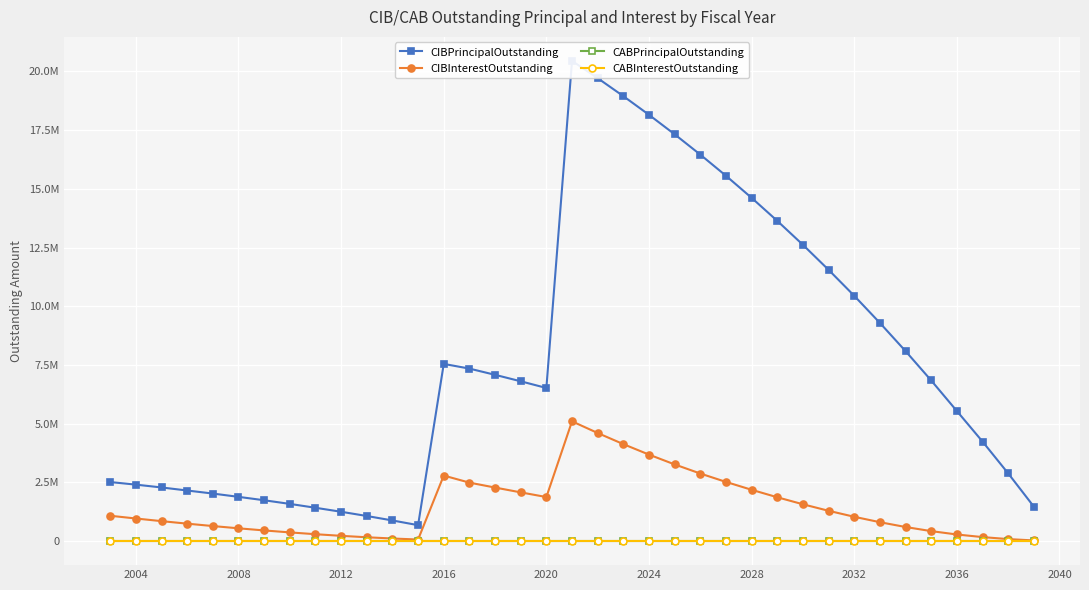

What is the sum of all CIBPrincipalOutstanding values?

284985000.0